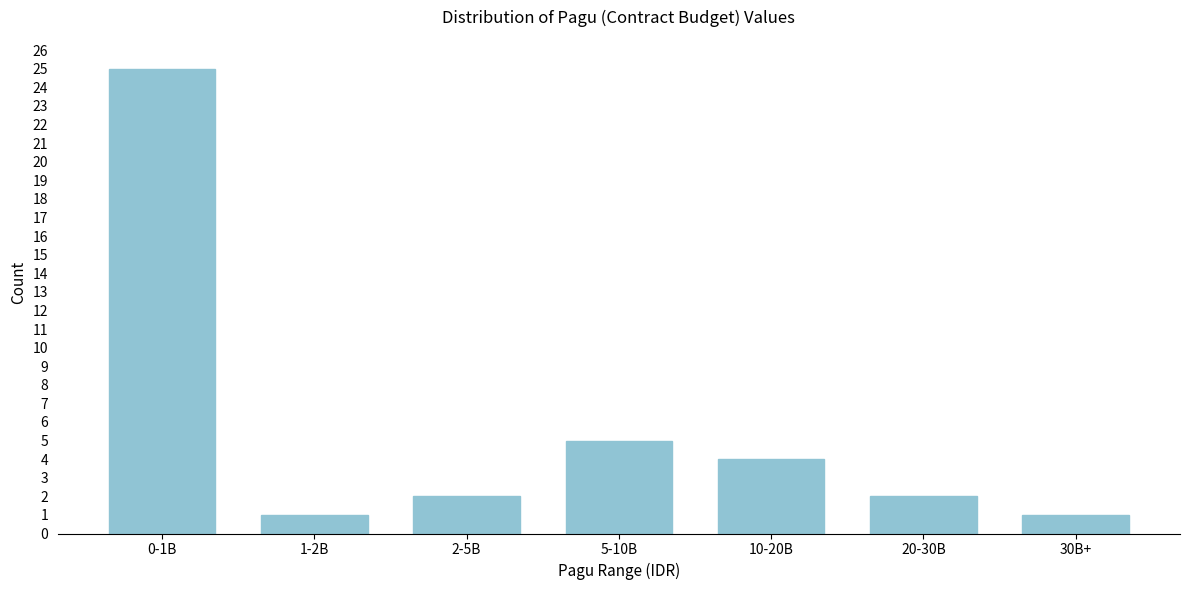

Reading left to right, list all the values displayed in this chart.

25	1	2	5	4	2	1